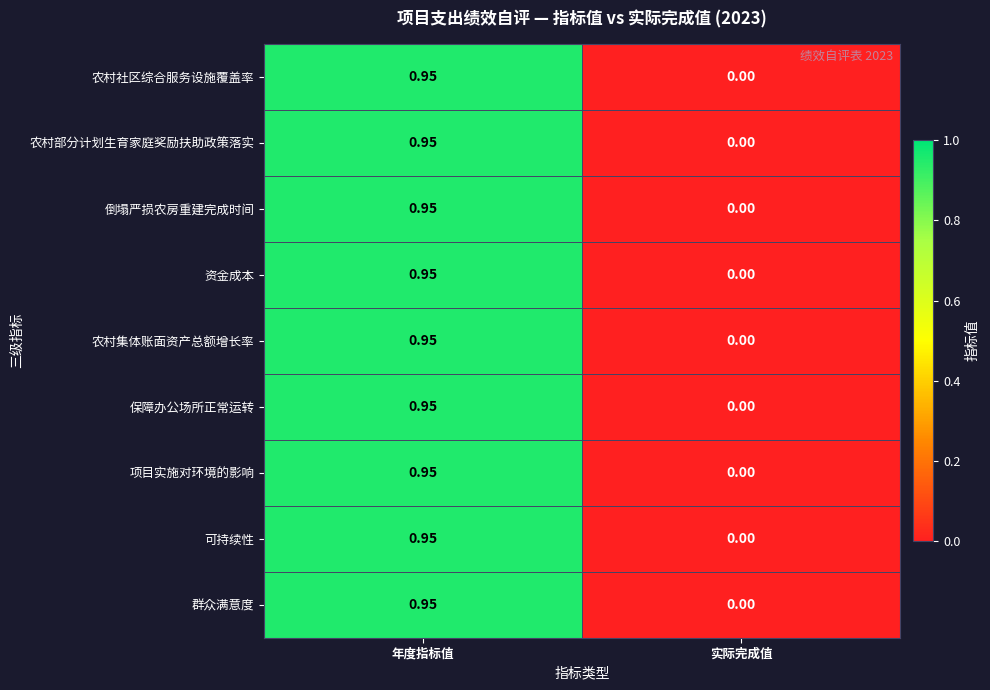

Rank the categories by 保障办公场所正常运转 value from highest to lowest.

年度指标值, 实际完成值